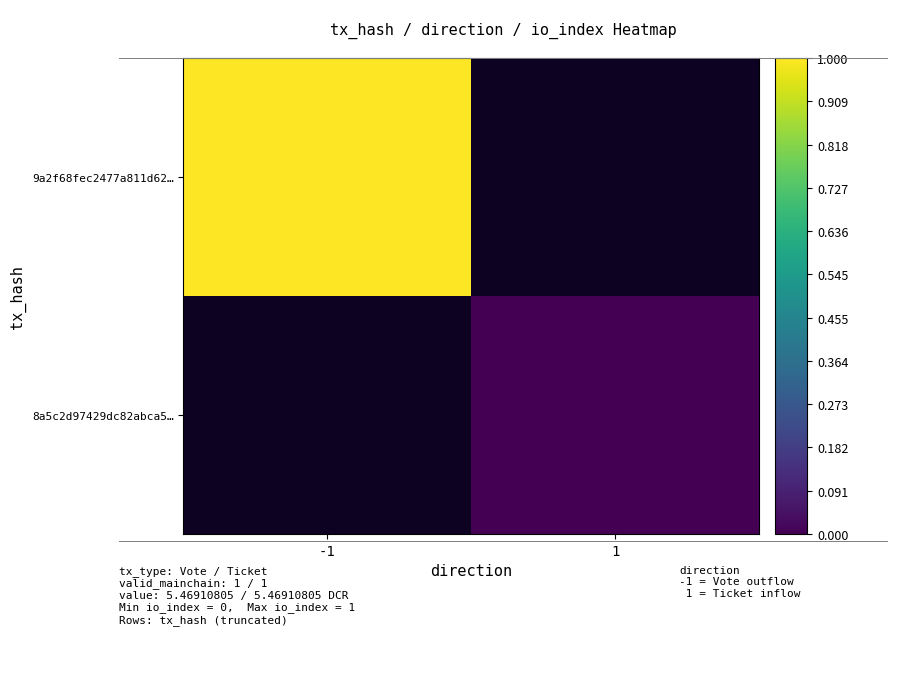

How many series are shown in this chart?

2